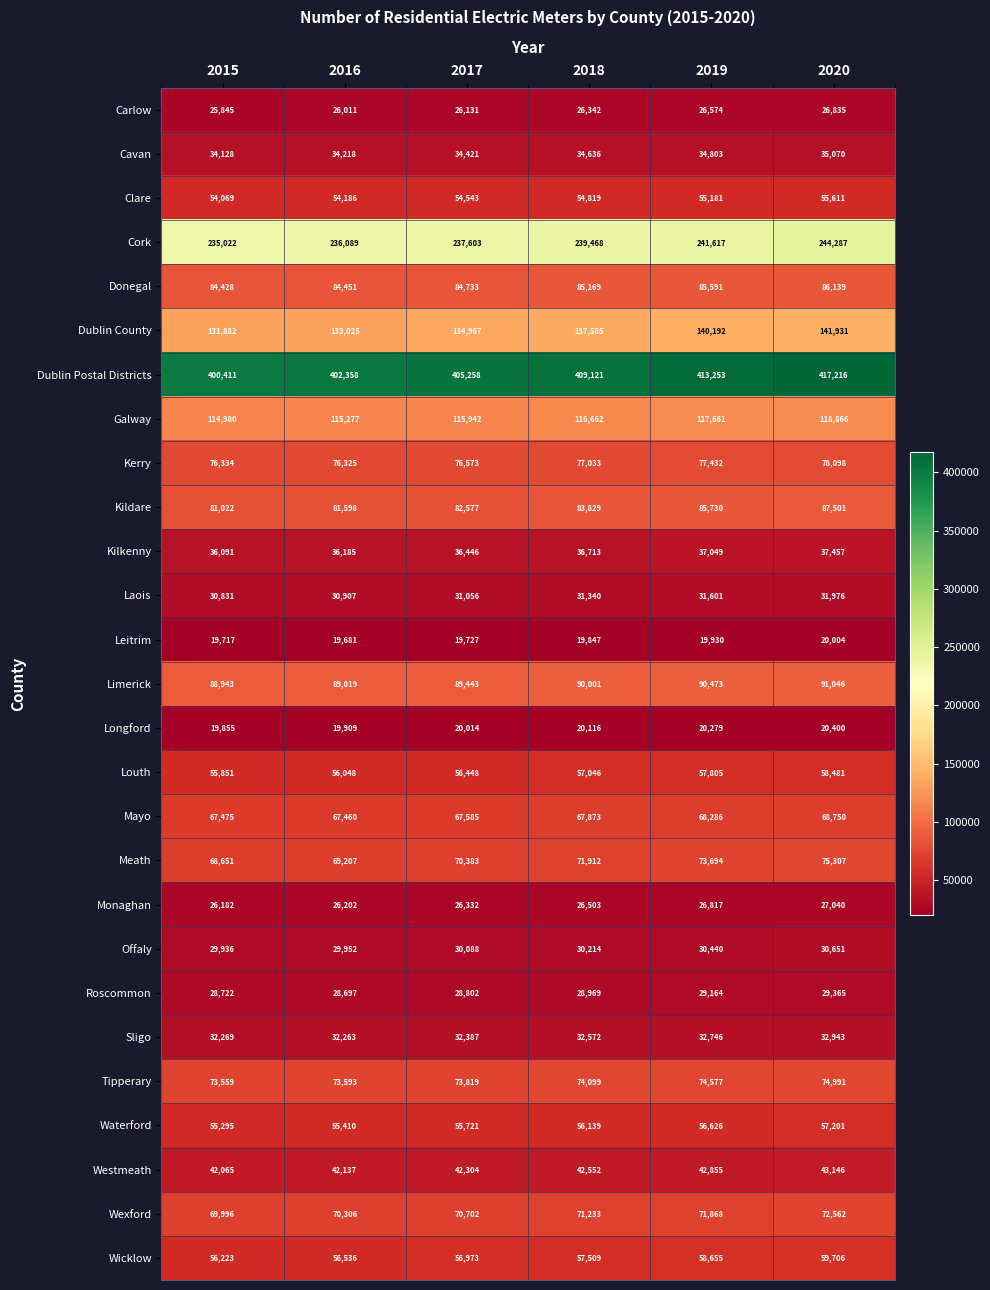

Read the Waterford value at 2019, to the nearest 10.

56630